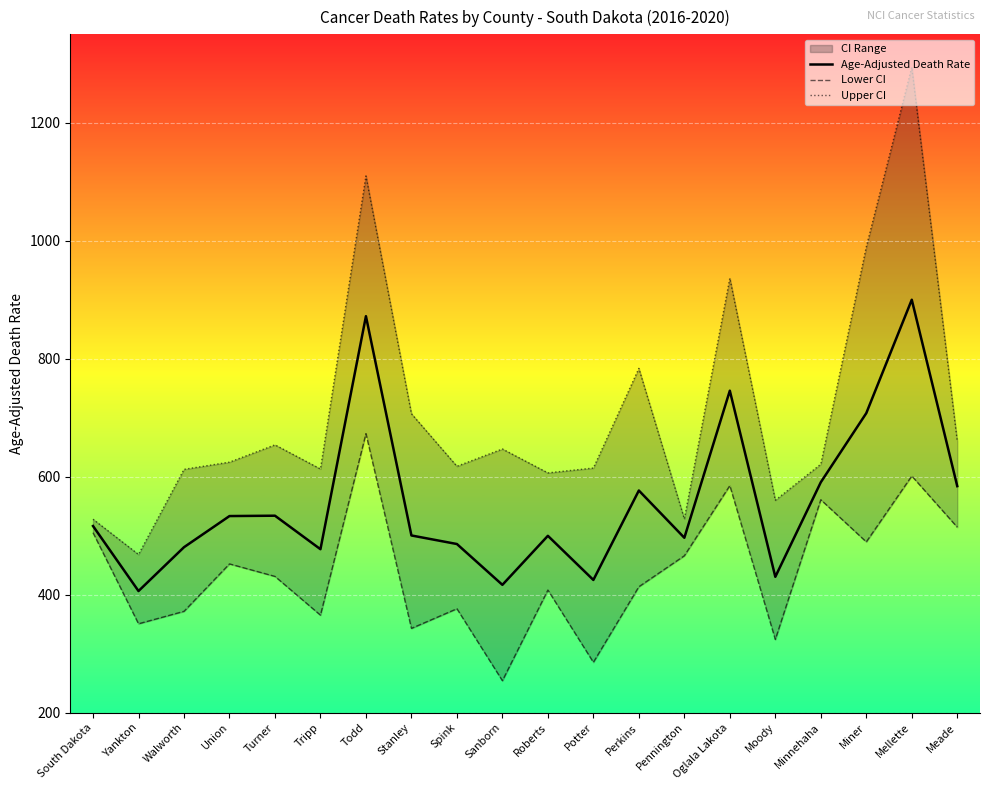

At South Dakota, list the series in order from smallest to largest.

Lower CI, Age-Adjusted Death Rate, Upper CI